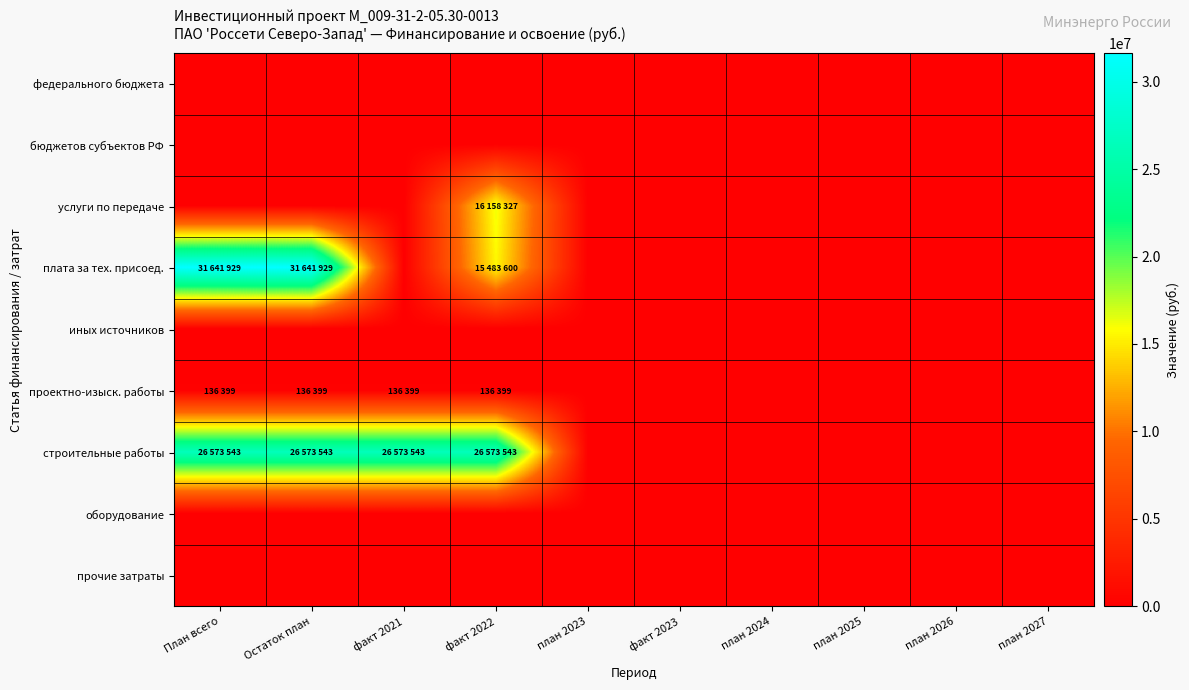

Rank the series by their maximum value, from highest to lowest.

плата за тех. присоед., строительные работы, услуги по передаче, проектно-изыск. работы, федерального бюджета, бюджетов субъектов РФ, иных источников, оборудование, прочие затраты